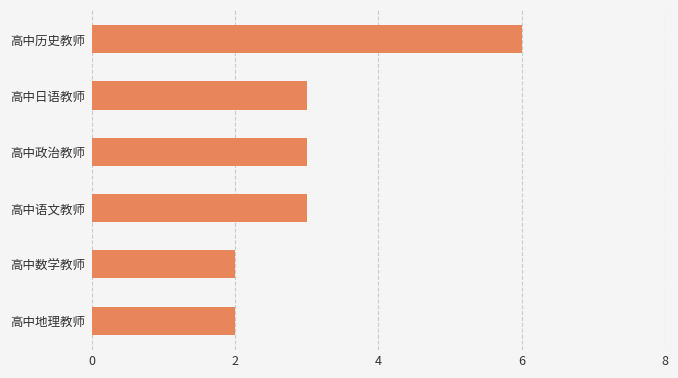

What is the sum of all values?

19